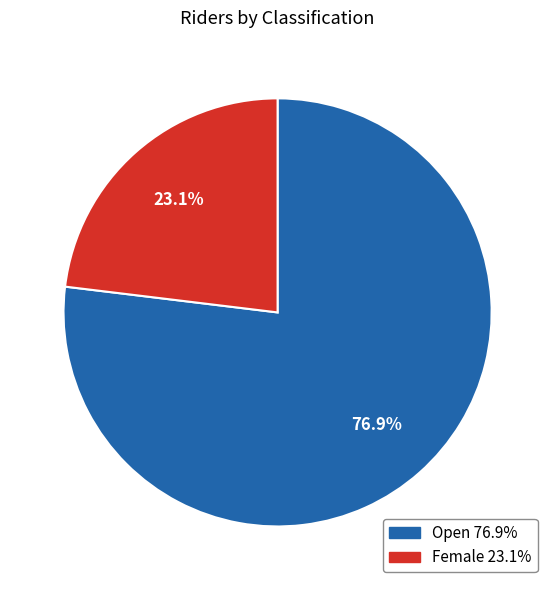

What is the total percentage of Open and Female?

100.0%